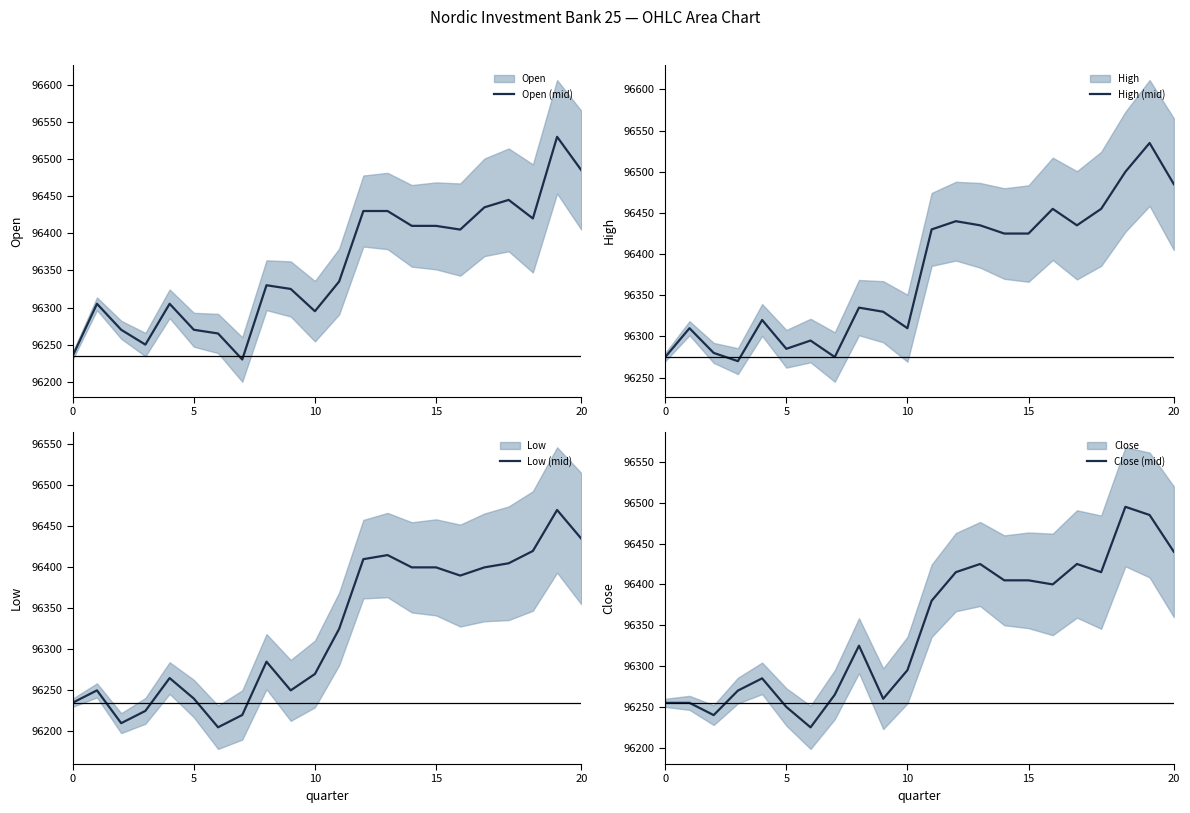

At how many categories does at least one series exceed 96377?

11